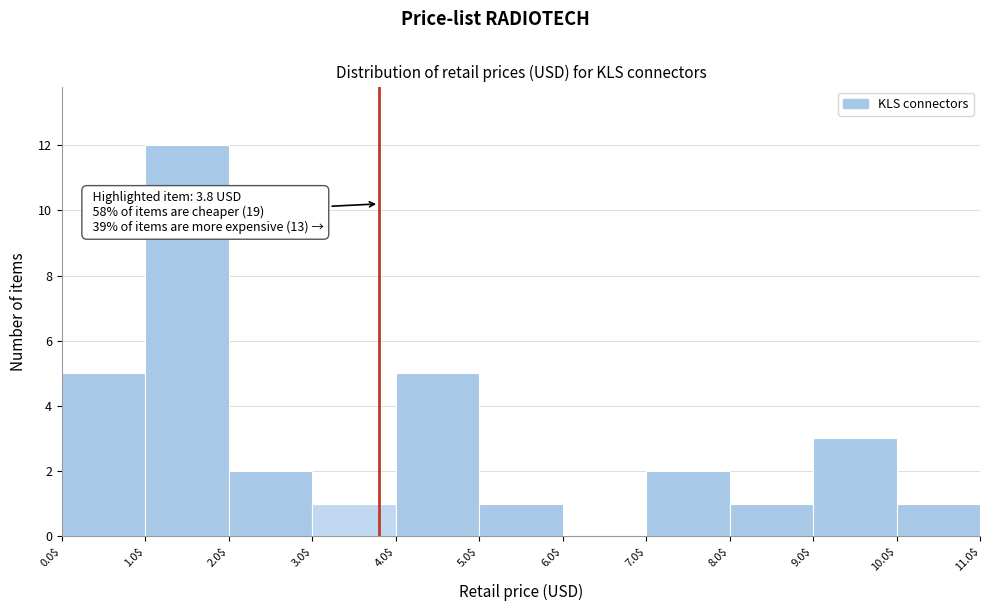

Over which range of the x-axis is the bar tallest?

1.0$ to 2.0$